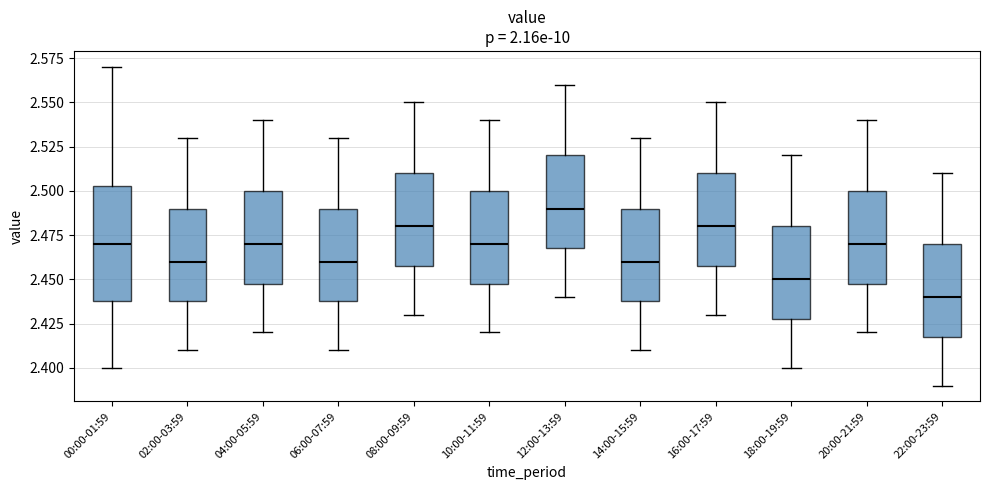

Reading left to right, read every box against the y-axis: the position of its median line, the range the box covers, and the ends of its whiskers. The values are not printed on the chart, so give them approximately, as read against the axis.

00:00-01:59: median 2.470, box 2.440 to 2.505, whiskers 2.400 to 2.570
02:00-03:59: median 2.460, box 2.440 to 2.490, whiskers 2.410 to 2.530
04:00-05:59: median 2.470, box 2.450 to 2.500, whiskers 2.420 to 2.540
06:00-07:59: median 2.460, box 2.440 to 2.490, whiskers 2.410 to 2.530
08:00-09:59: median 2.480, box 2.460 to 2.510, whiskers 2.430 to 2.550
10:00-11:59: median 2.470, box 2.450 to 2.500, whiskers 2.420 to 2.540
12:00-13:59: median 2.490, box 2.470 to 2.520, whiskers 2.440 to 2.560
14:00-15:59: median 2.460, box 2.440 to 2.490, whiskers 2.410 to 2.530
16:00-17:59: median 2.480, box 2.460 to 2.510, whiskers 2.430 to 2.550
18:00-19:59: median 2.450, box 2.430 to 2.480, whiskers 2.400 to 2.520
20:00-21:59: median 2.470, box 2.450 to 2.500, whiskers 2.420 to 2.540
22:00-23:59: median 2.440, box 2.420 to 2.470, whiskers 2.390 to 2.510